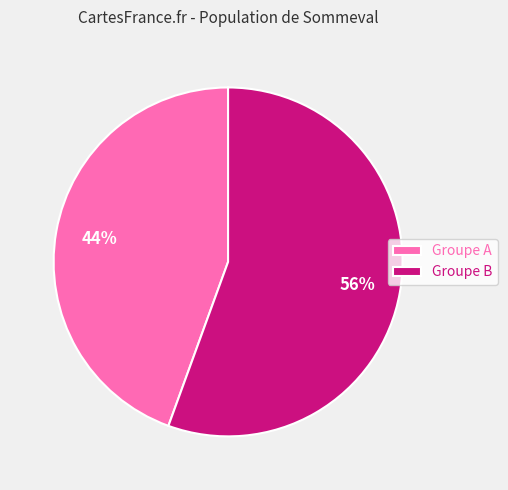

Between Groupe A and Groupe B, which is larger?

Groupe B